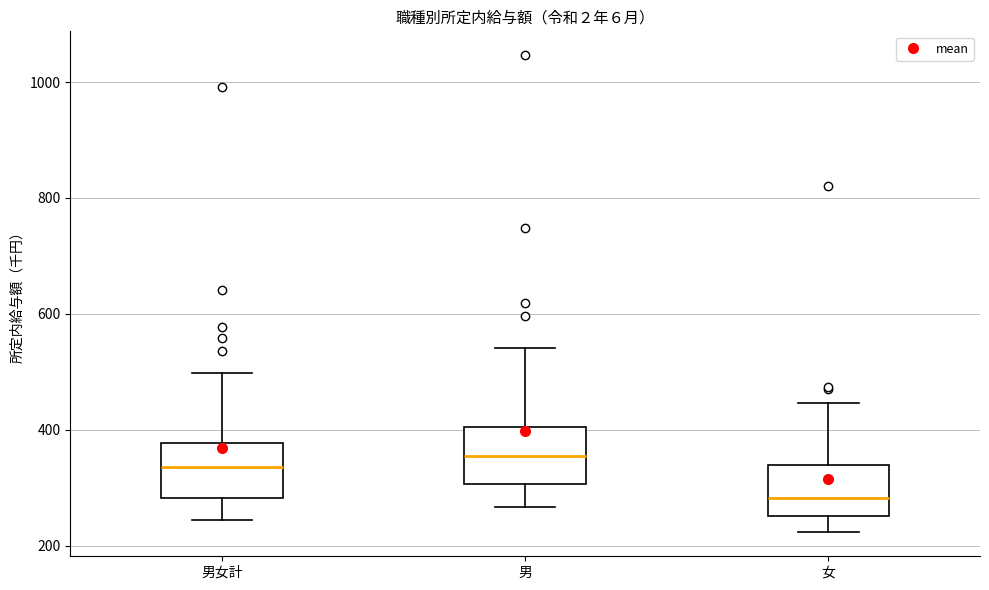

Reading left to right, transcribe this box plot: for each box, give where its median line is, the range the box spans, and where its two whiskers end, as read against the y-axis. The values are not printed on the chart, so give them approximately, as read against the axis.

男女計: median 340, box 280 to 380, whiskers 240 to 500
男: median 360, box 300 to 400, whiskers 260 to 540
女: median 280, box 260 to 340, whiskers 220 to 440